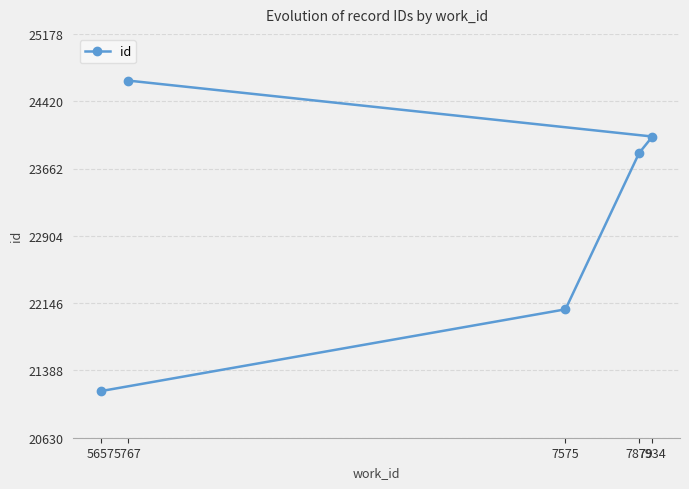

What is the value of the 3rd point from the left?

22076